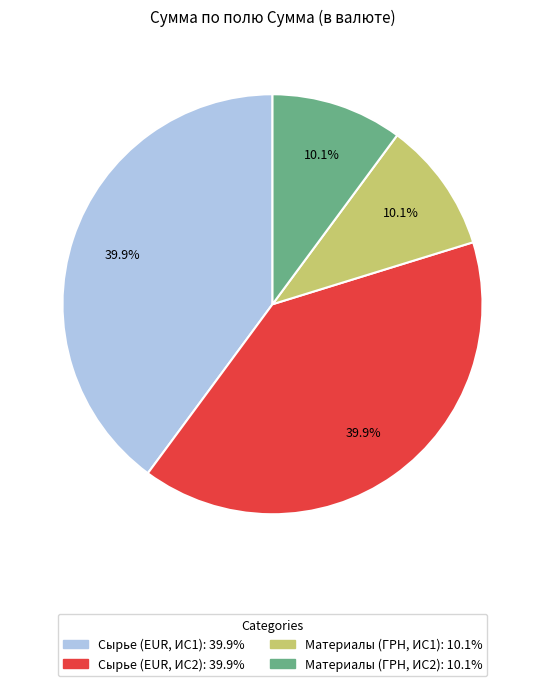

Is there any slice that represents more than half of the pie?

No